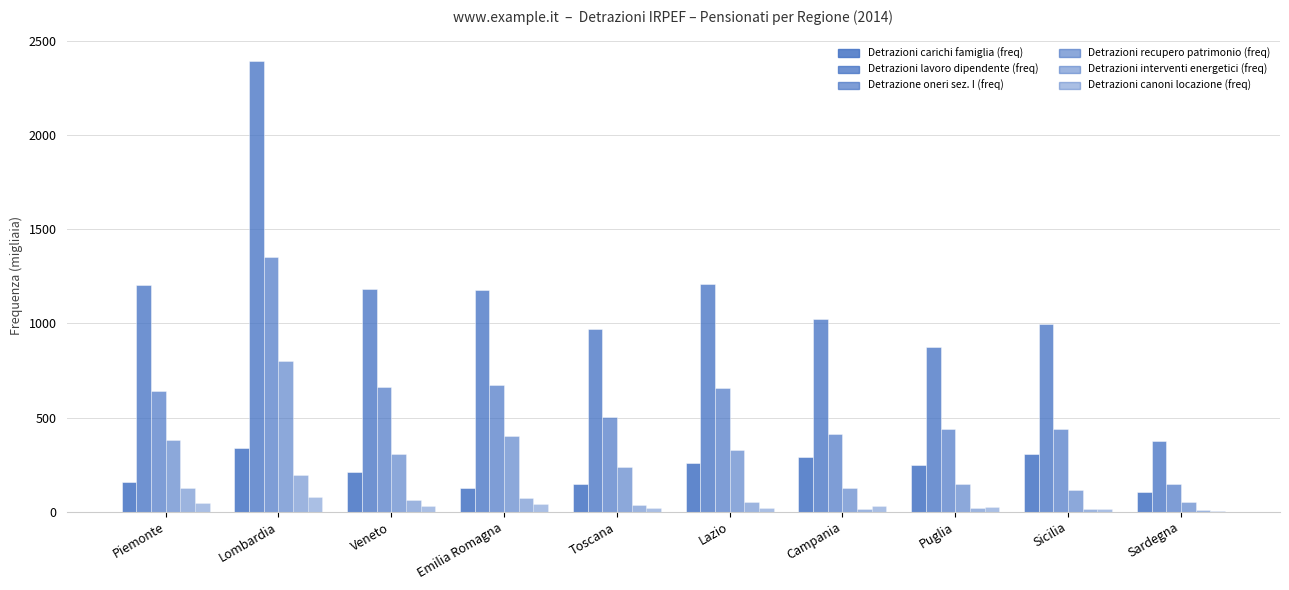

Are the bars grouped side by side (vs. stacked)?

Yes